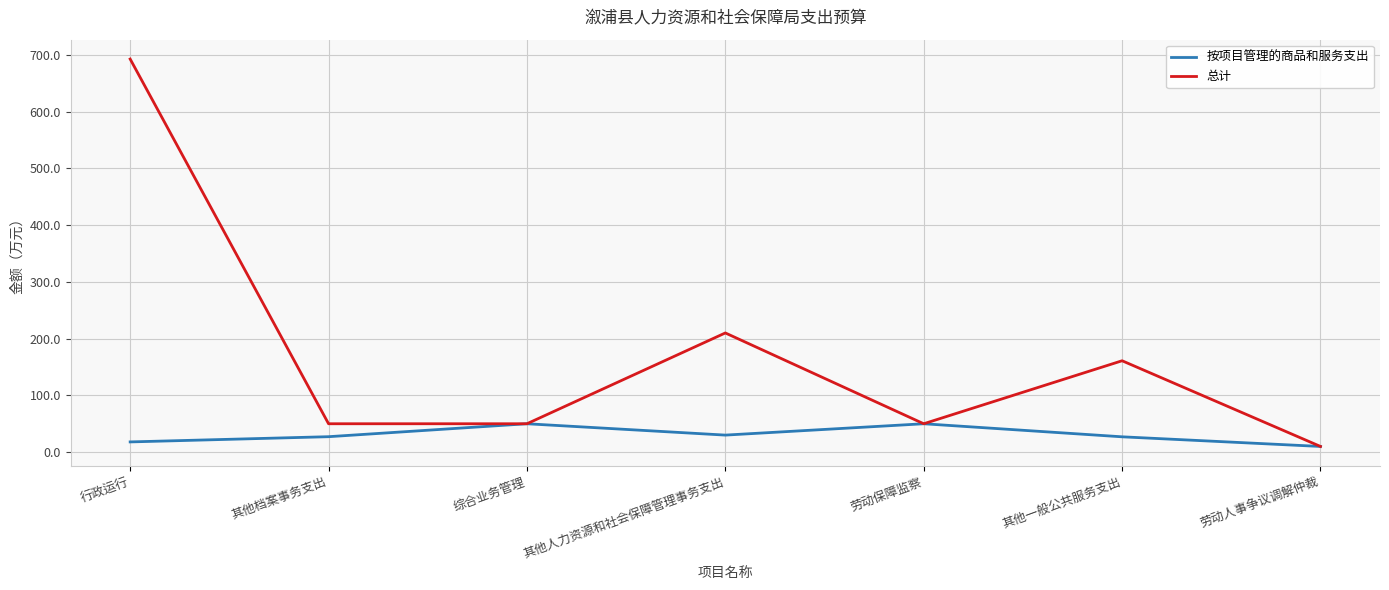

What is the minimum value for 总计?

10.0